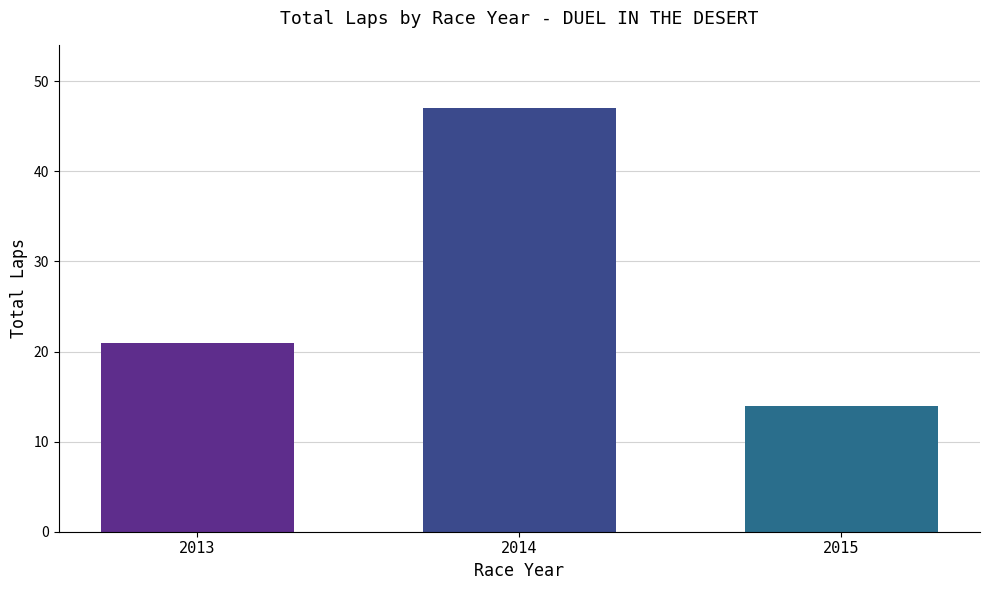

Which category has the lowest value across all series?

2015